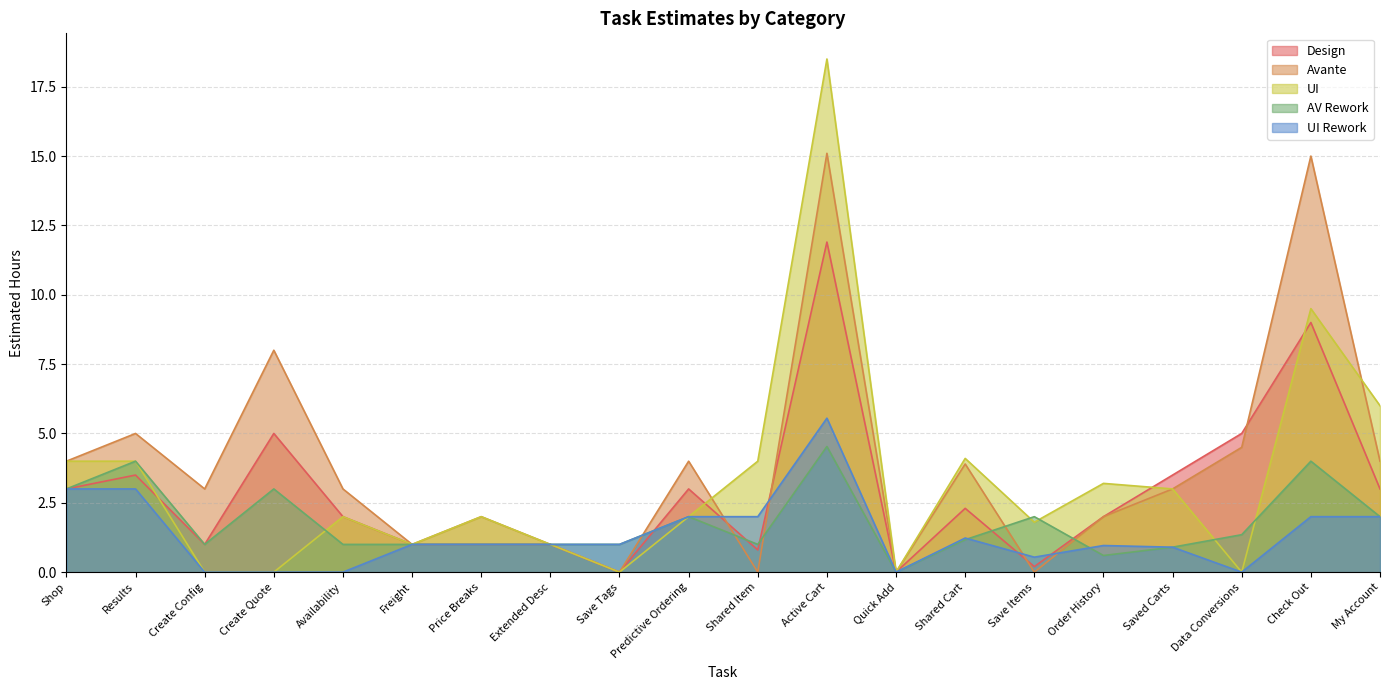

Is it true that Design equals 2.3 at Shared Cart?

True